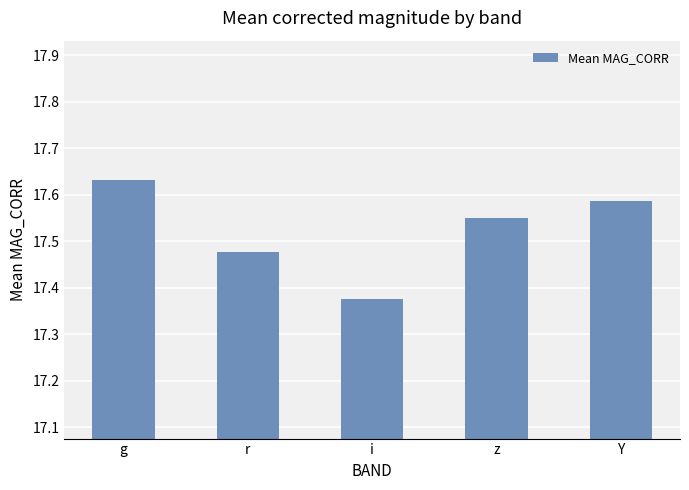

List the labels in order of value, largest first.

g, Y, z, r, i